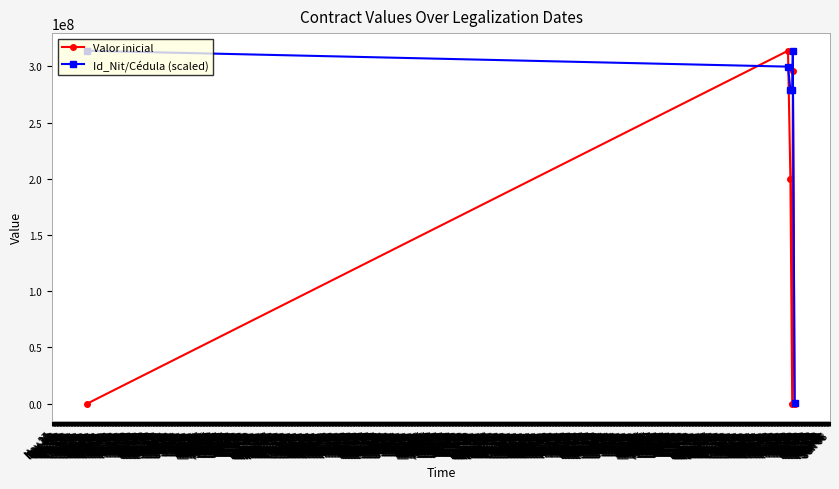

True or false: Id_Nit/Cédula (scaled) has more than 0 points higher than both neighbors.

True